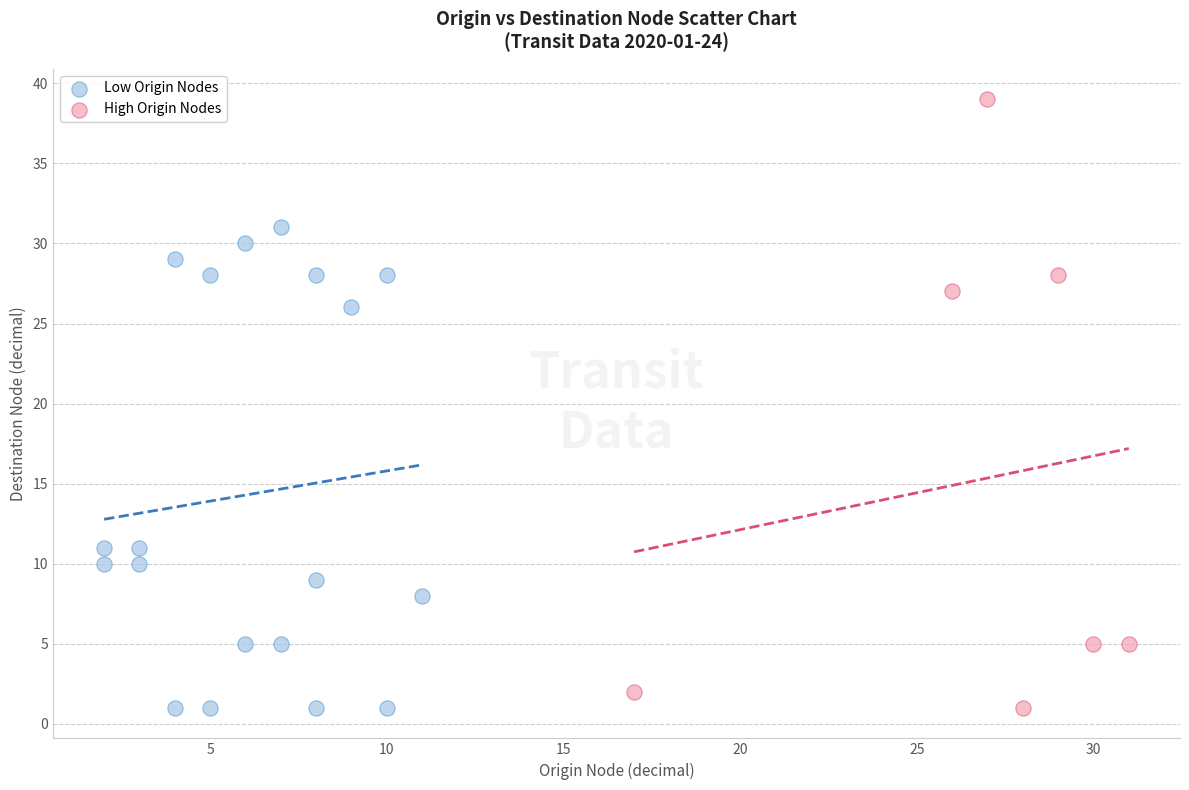

Which series has the largest Y range (max minus min)?

High Origin Nodes